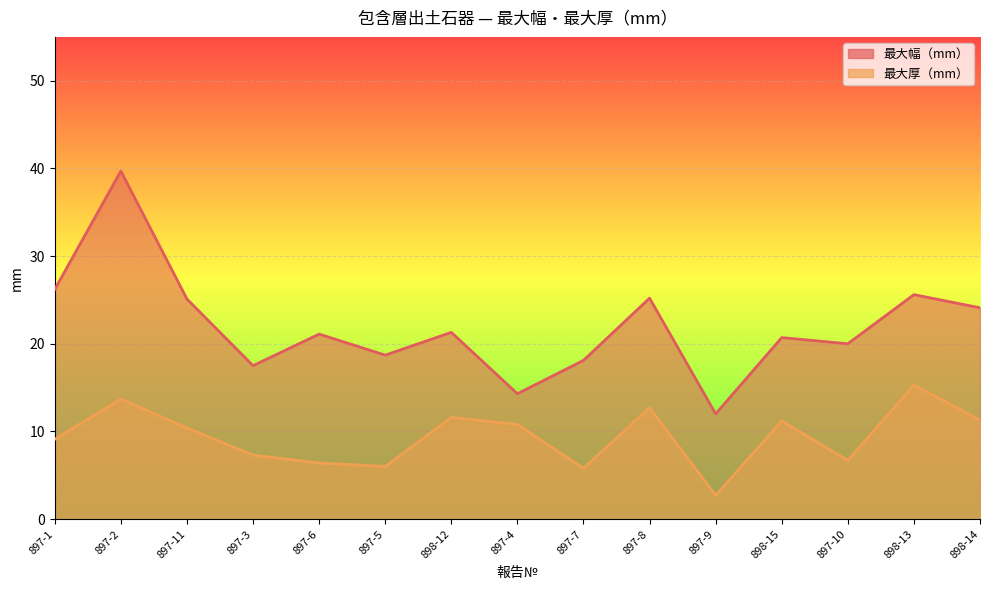

List the labels in order of 最大幅（mm） value, largest first.

897-2, 897-1, 898-13, 897-8, 897-11, 898-14, 898-12, 897-6, 898-15, 897-10, 897-5, 897-7, 897-3, 897-4, 897-9